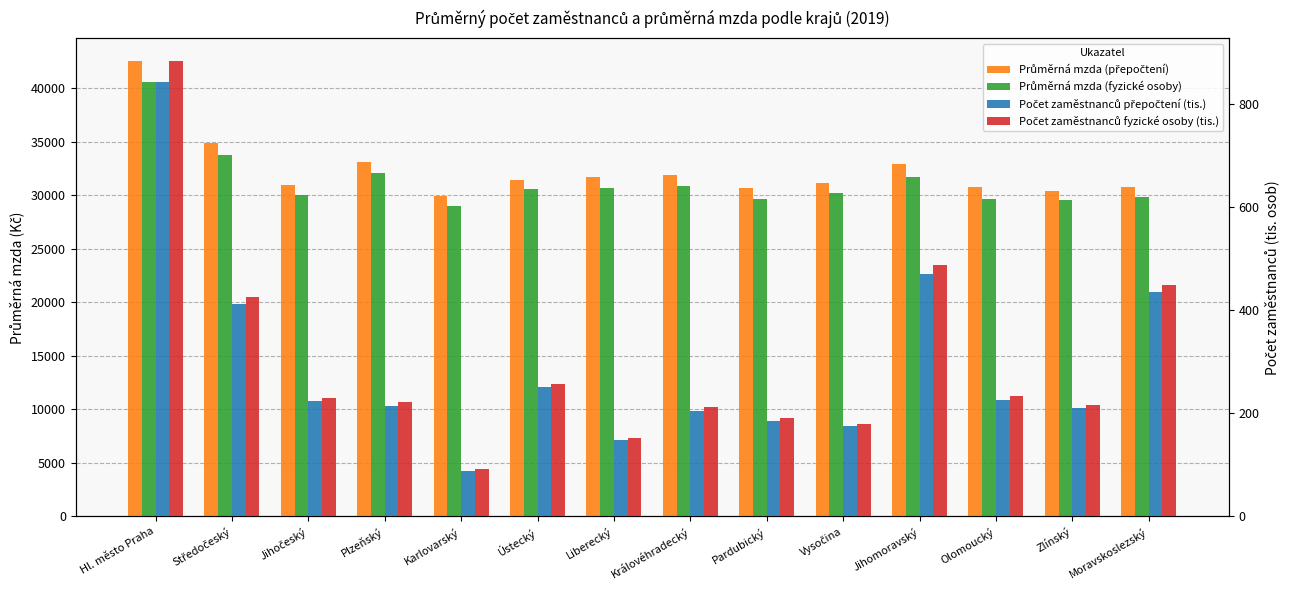

What position from the left is Královéhradecký?

8